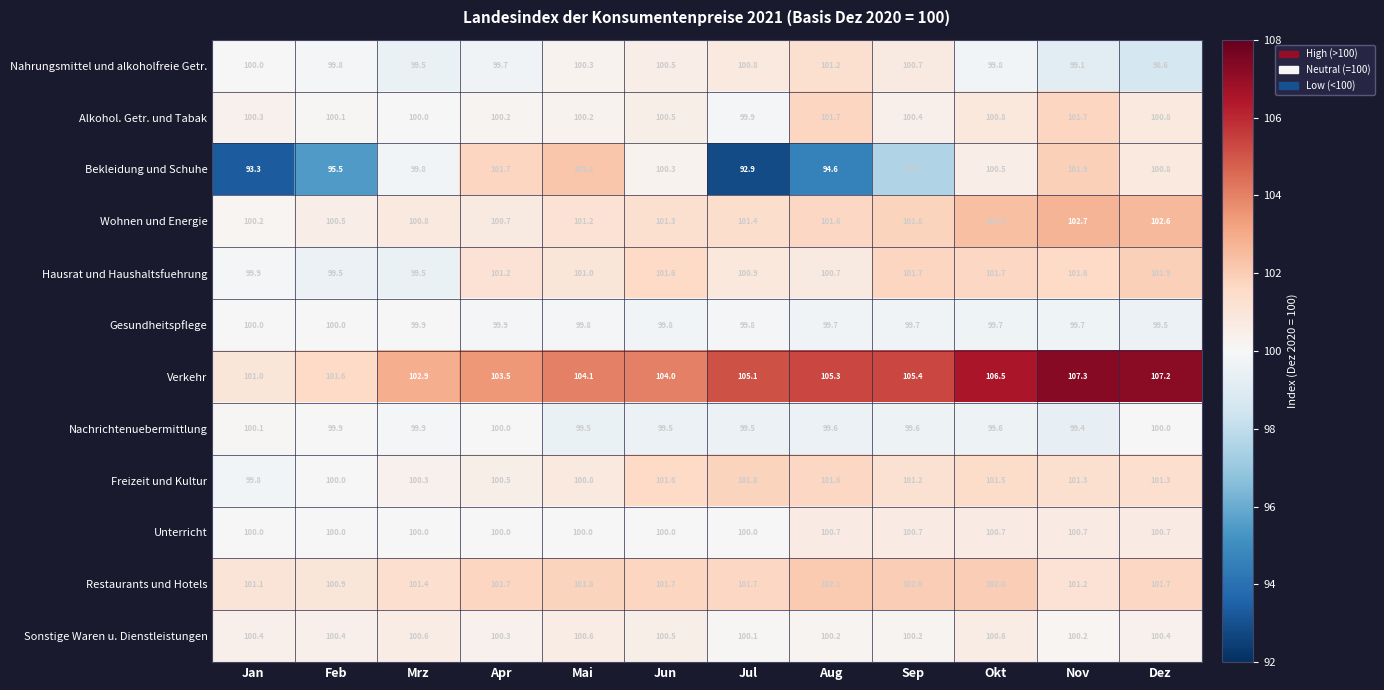

The value of Verkehr at Mrz is 102.9. True or false?

True